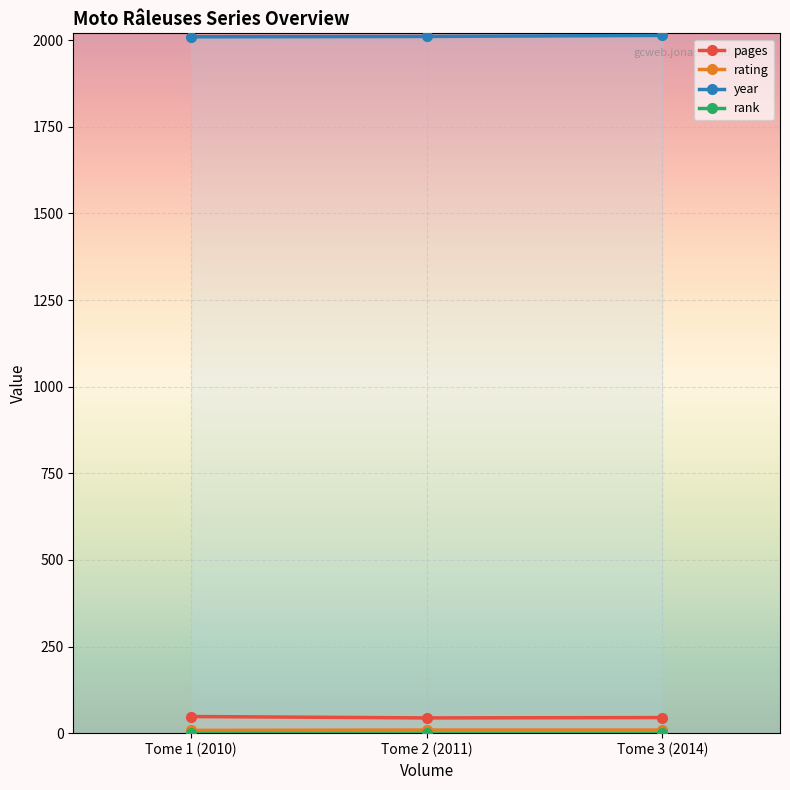

At which category is the sum across all series the highest?

Tome 3 (2014)